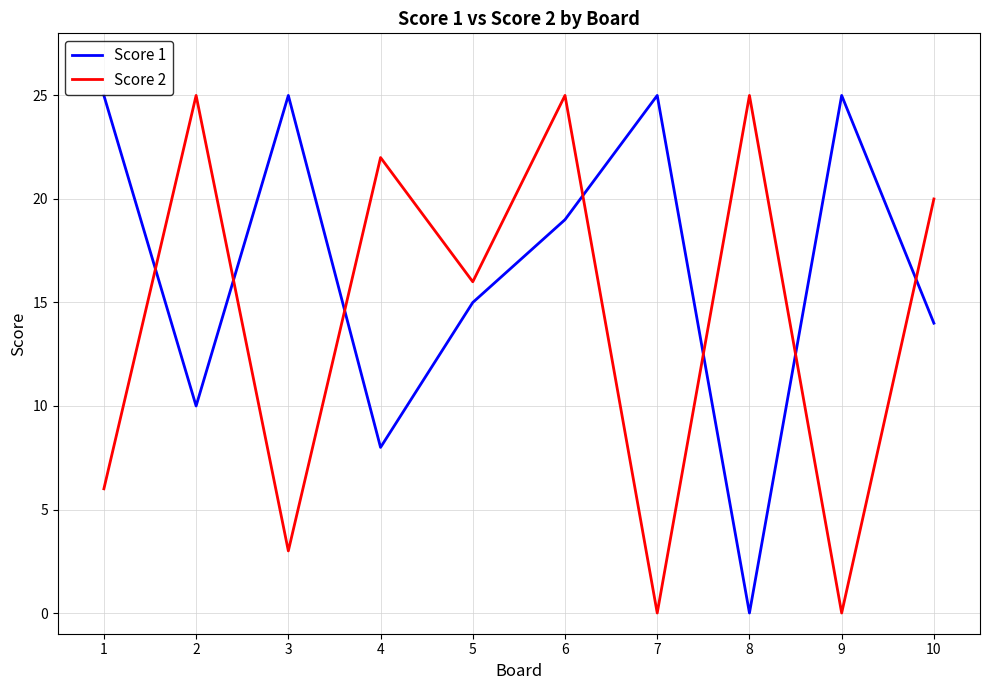

True or false: Score 1 has more than 2 interior local peaks.

True